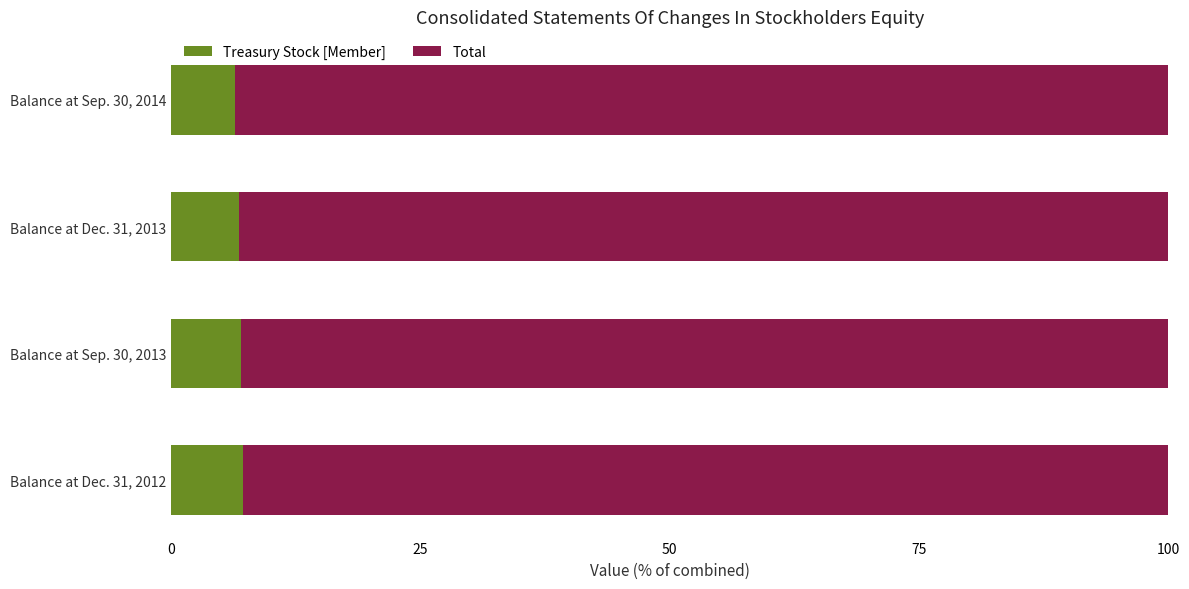

The Treasury Stock [Member] series shows 10.7 at Balance at Sep. 30, 2014. True or false?

False